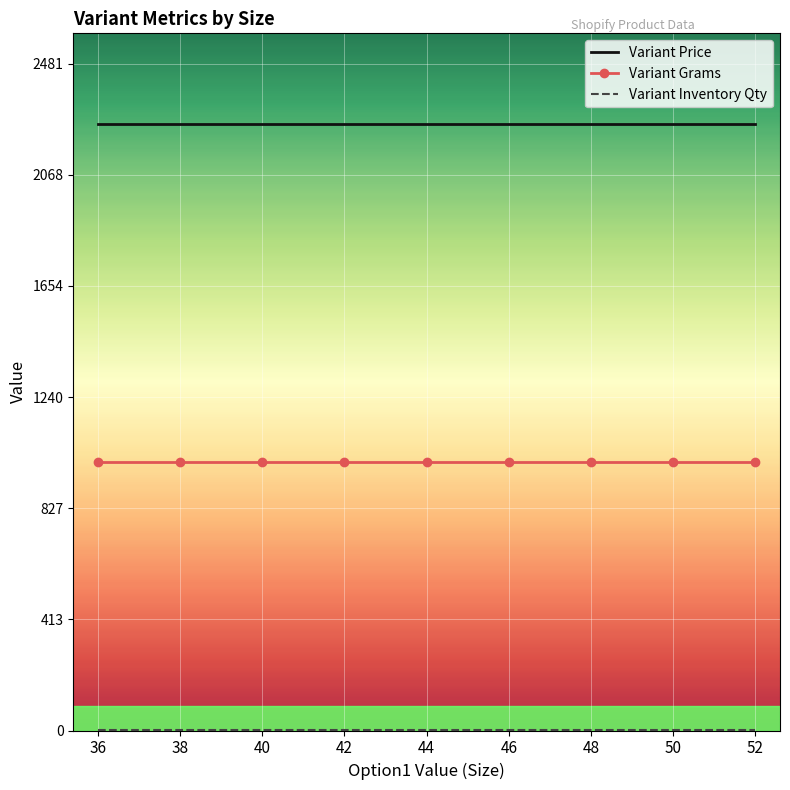

Is the value of Variant Price at 38 greater than the value of Variant Grams at 46?

Yes